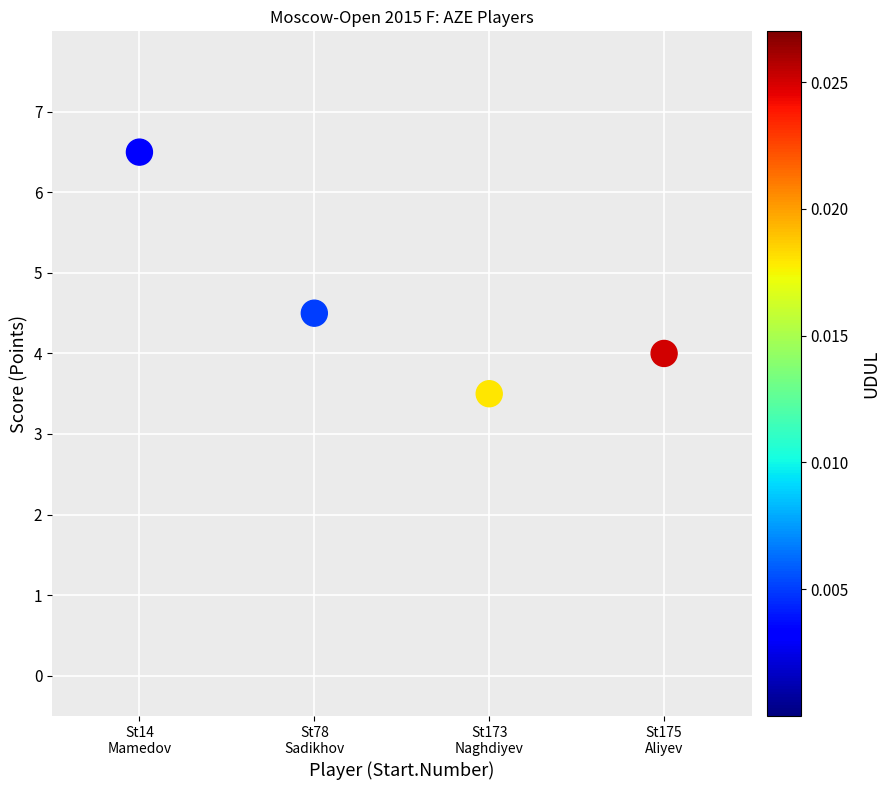

What is the range of Y values (max minus min)?

3.0